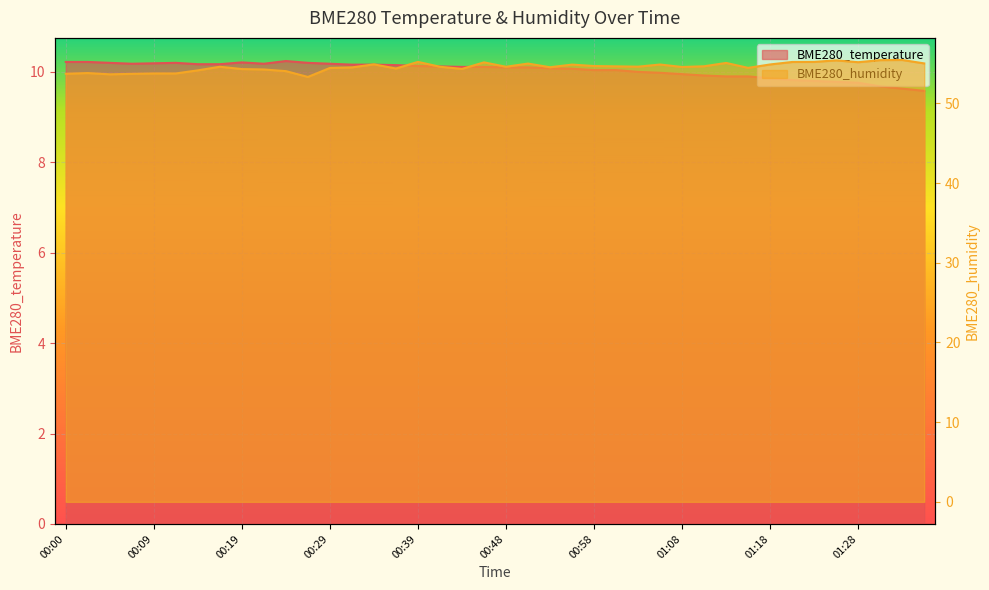

Does the chart display data point markers on the line(s)?

No